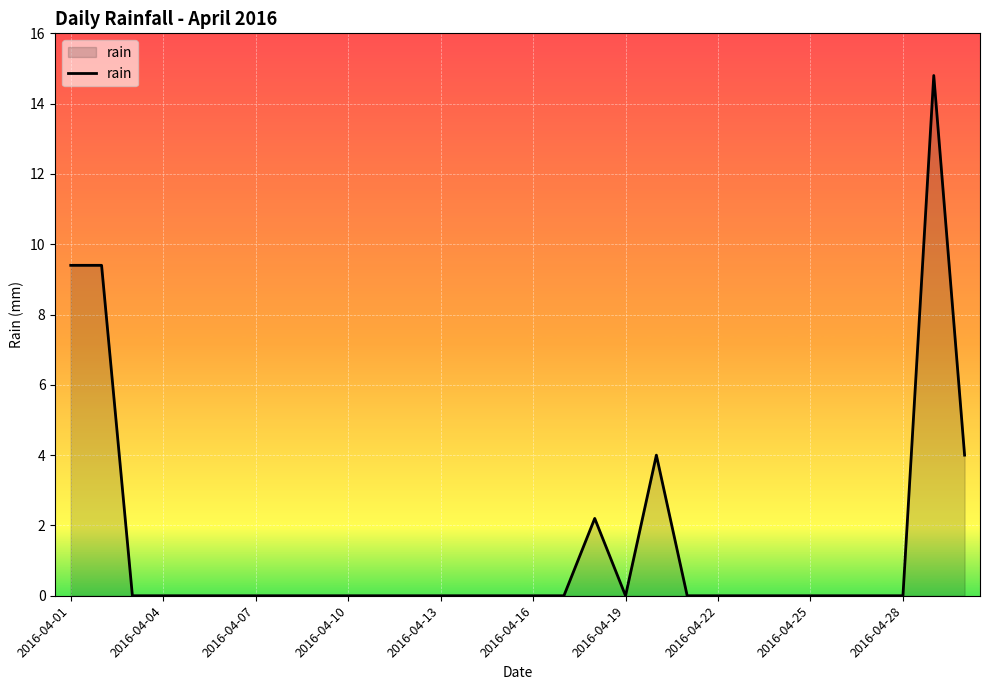

Reading left to right, extract all data points from this chart.

9.4	9.4	0.0	0.0	0.0	0.0	0.0	0.0	0.0	0.0	0.0	0.0	0.0	0.0	0.0	0.0	0.0	2.2	0.0	4.0	0.0	0.0	0.0	0.0	0.0	0.0	0.0	0.0	14.8	4.0